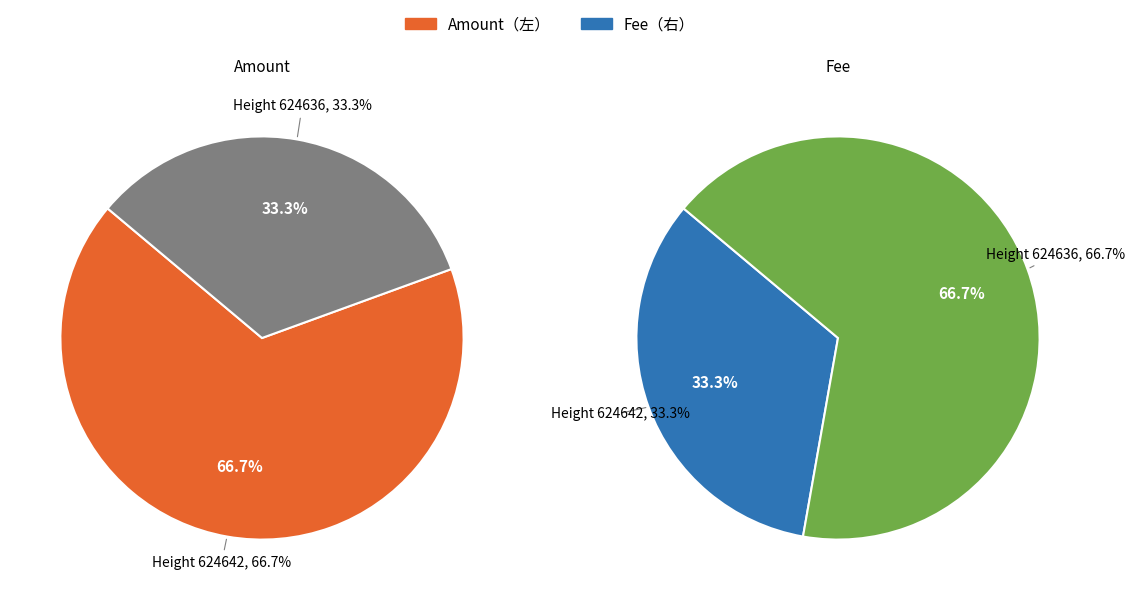

To the nearest percent, what portion does 624642 represent?

33%